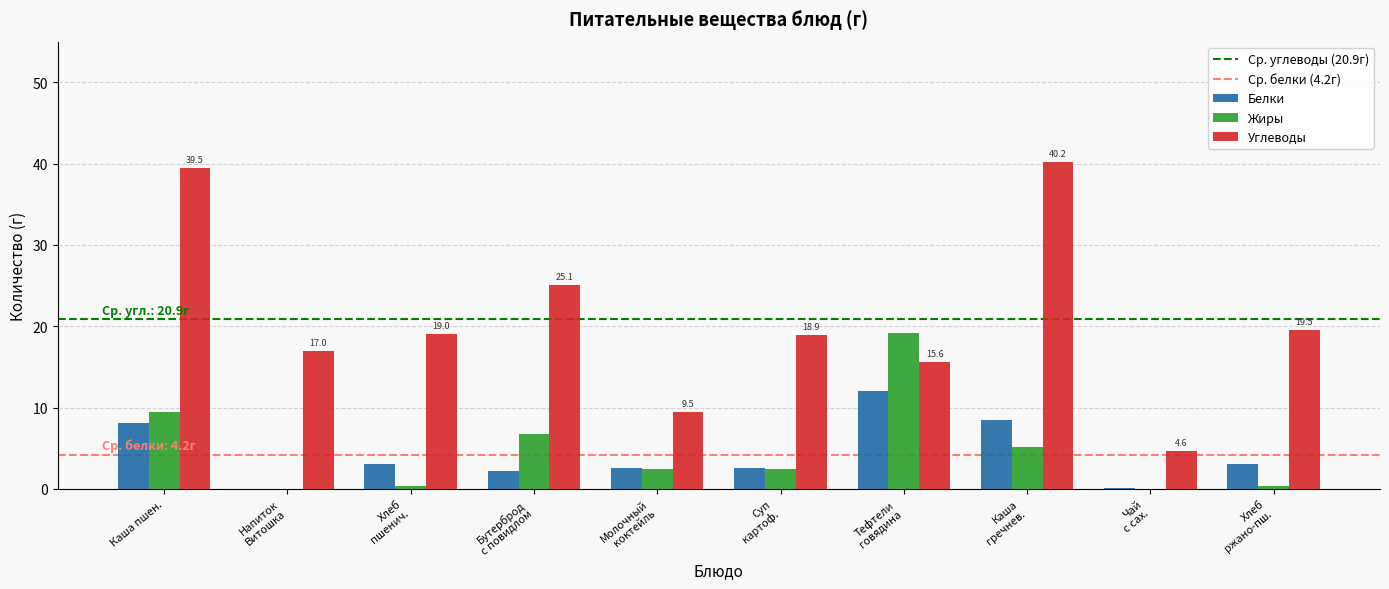

Are the bars grouped side by side (vs. stacked)?

Yes